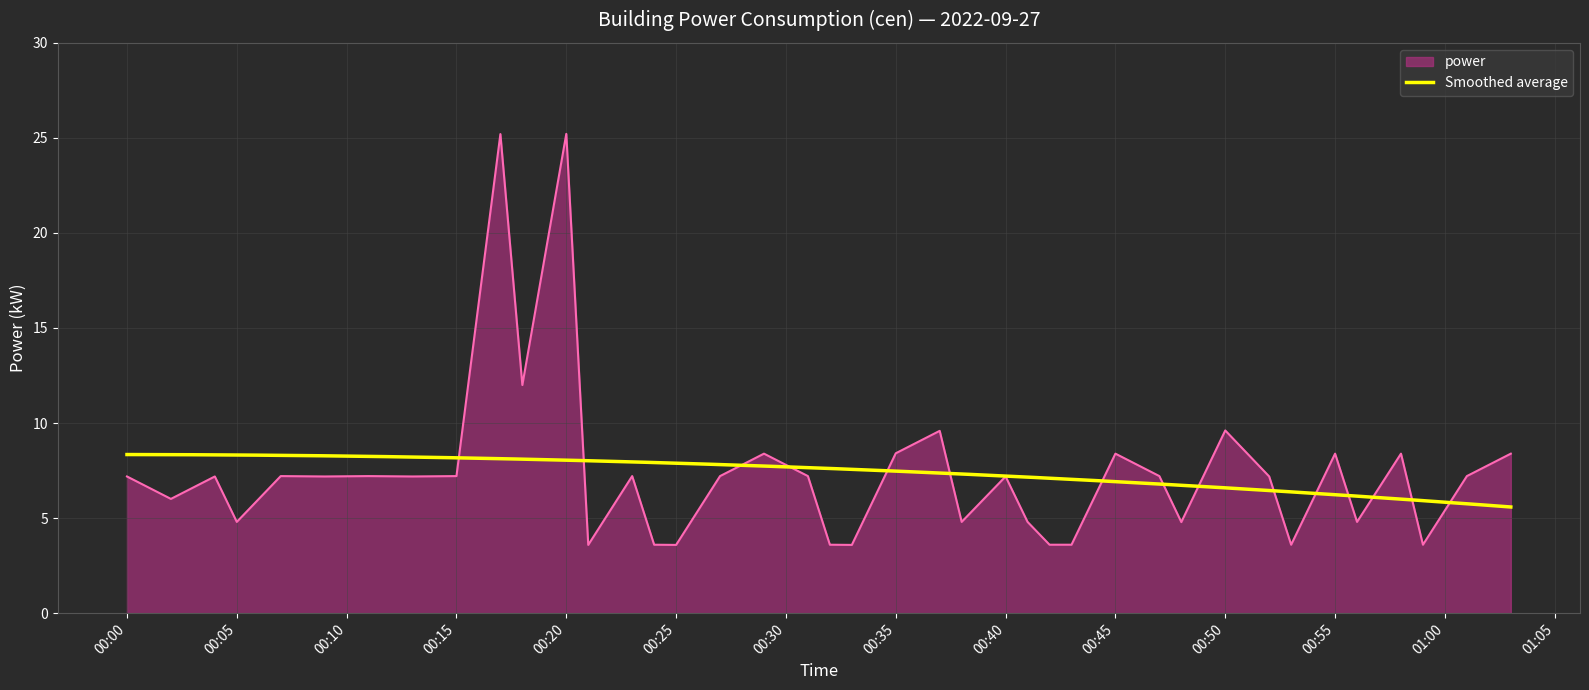

Where does the data first go above 8?

00:17